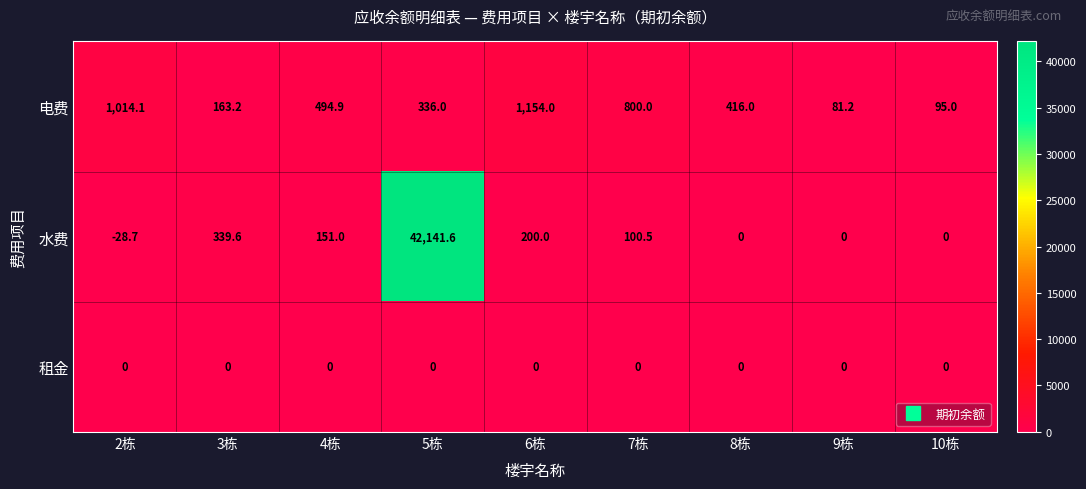

What is the difference between the 水费 values at 9栋 and 3栋?

339.6